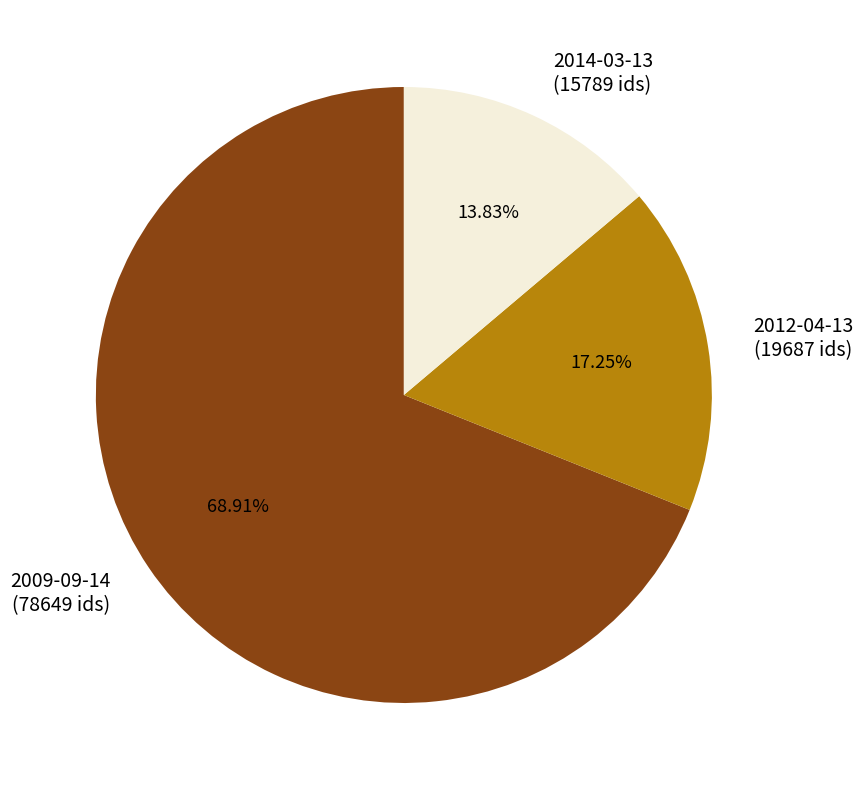

Combined, do 2014-03-13 (15789 ids) and 2012-04-13 (19687 ids) account for over 50%?

No